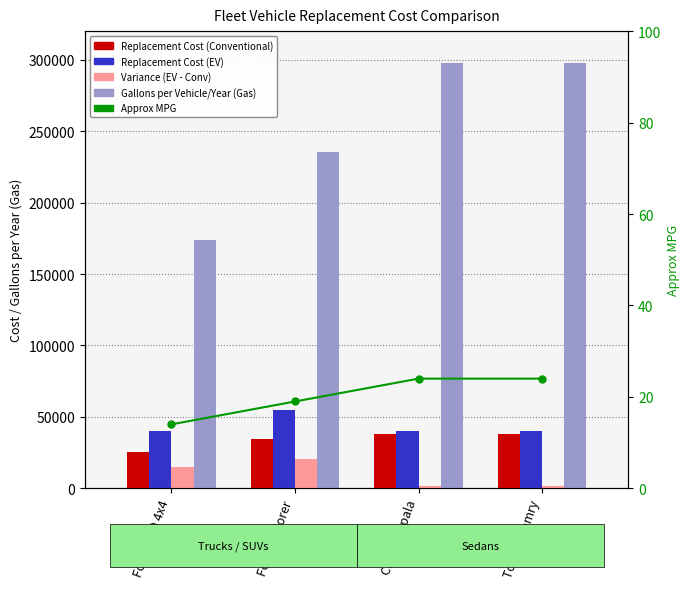

At which label does Replacement Cost (EV) reach its minimum?

Ford F150 4x4